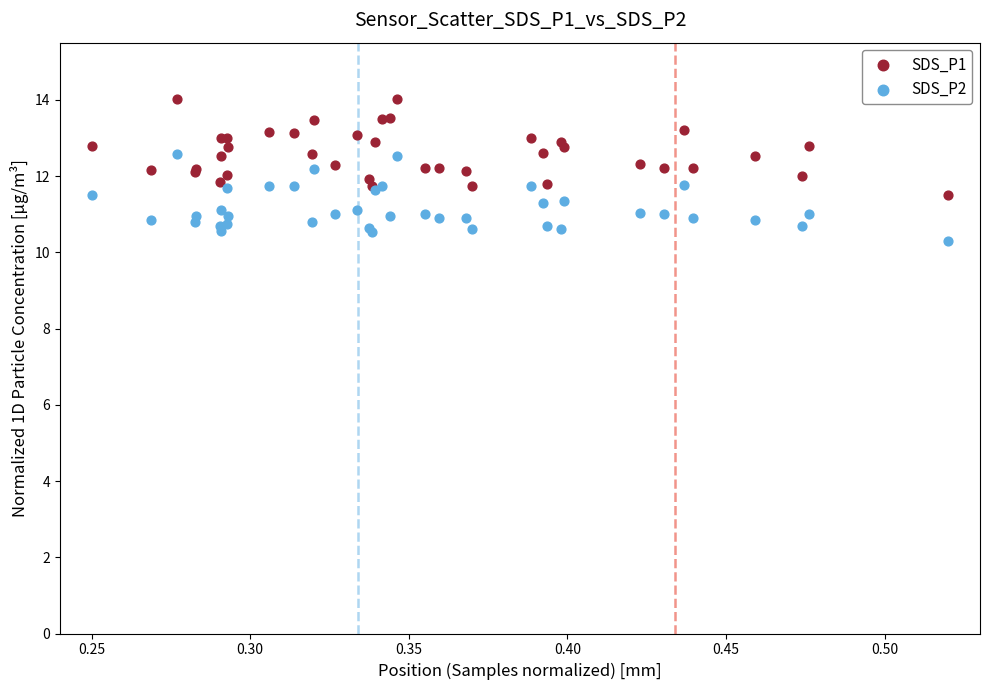

Which series has the widest spread of Y values?

SDS_P1